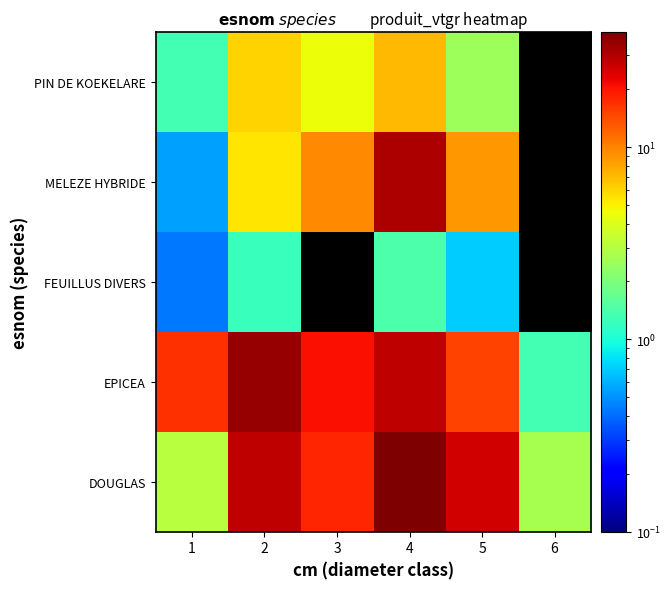

What is the difference between the FEUILLUS DIVERS values at 5 and 2?

0.5